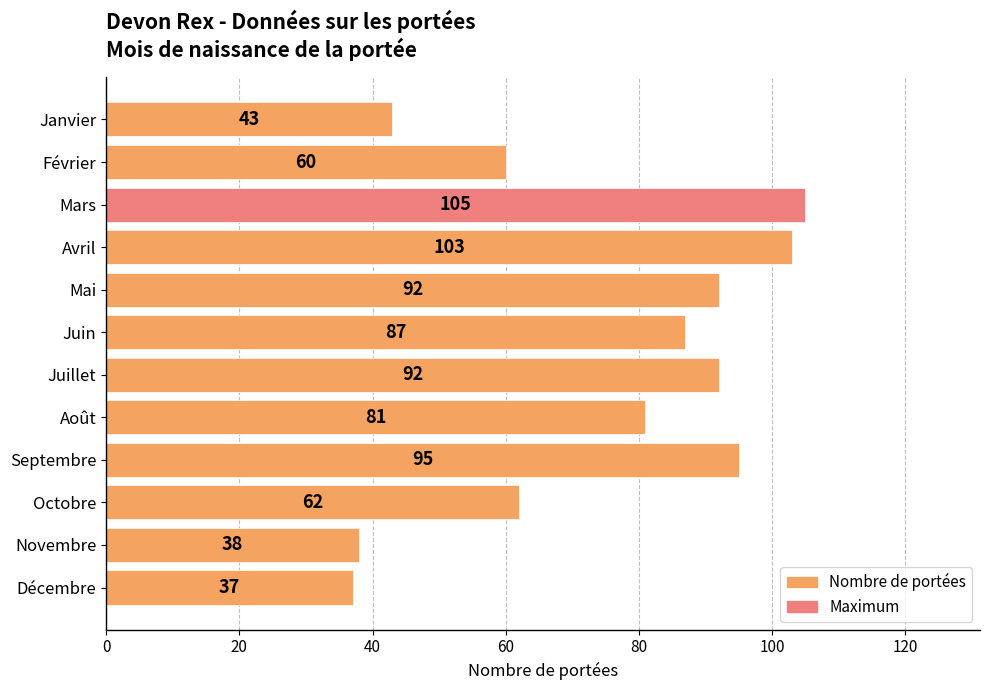

Reading bottom to top, what are all the values shown in this chart?

37	38	62	95	81	92	87	92	103	105	60	43